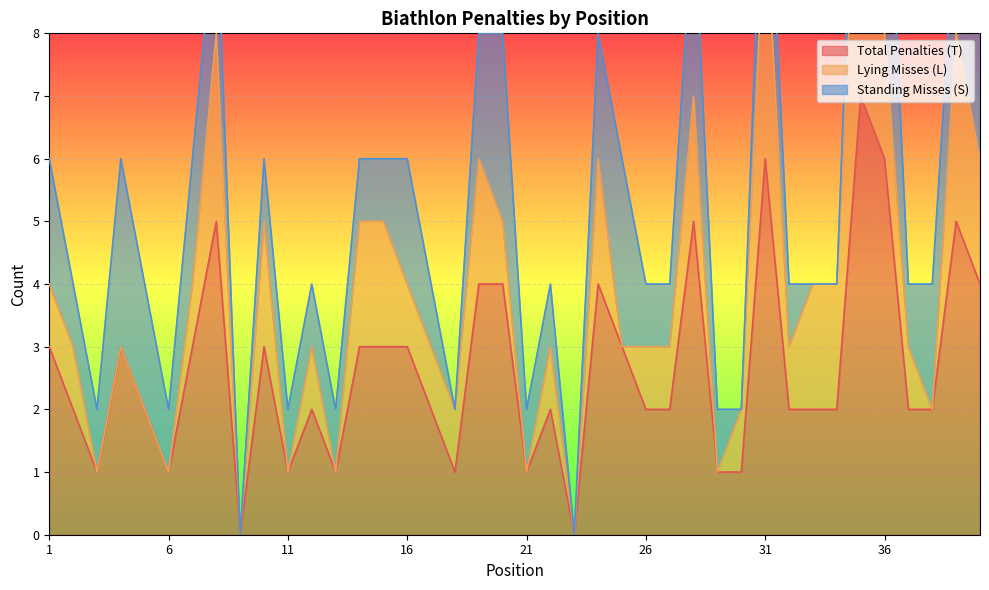

The value of Total Penalties (T) at 26 is 2. True or false?

True